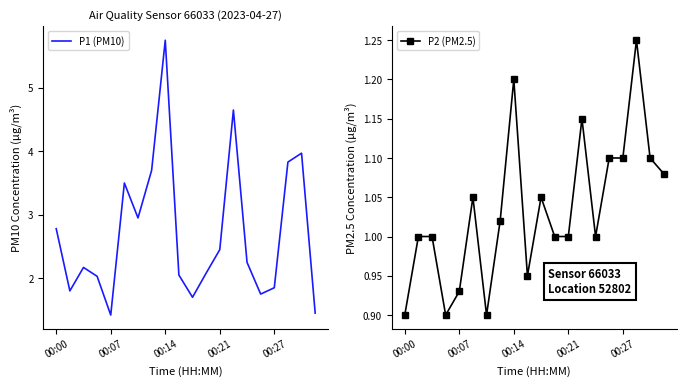

What is the average value of the P2 (PM2.5) series?

1.0